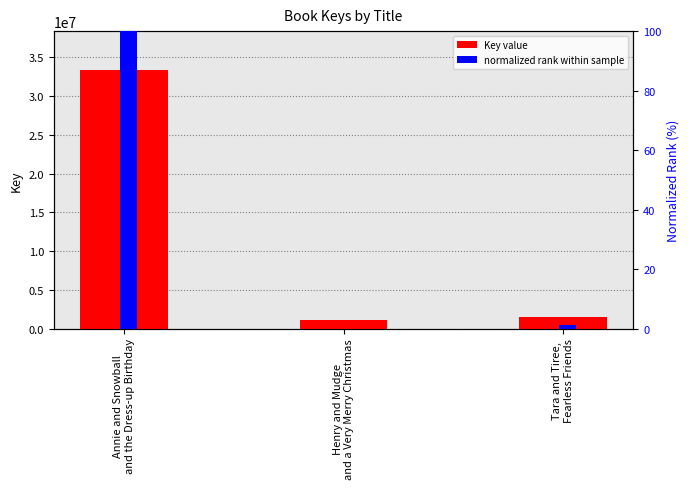

Reading left to right, extract all data points from this chart.

Key value: 33364797.0	1063192.0	1492247.0
normalized rank: 100.0	0.0	1.3